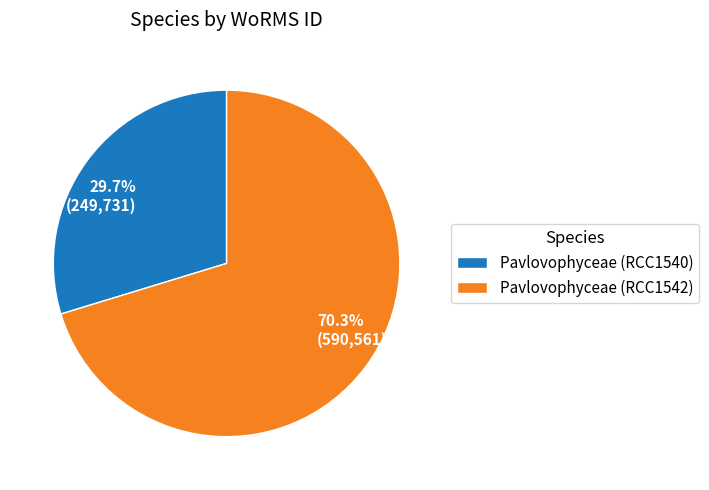

Count the number of slices in the pie.

2